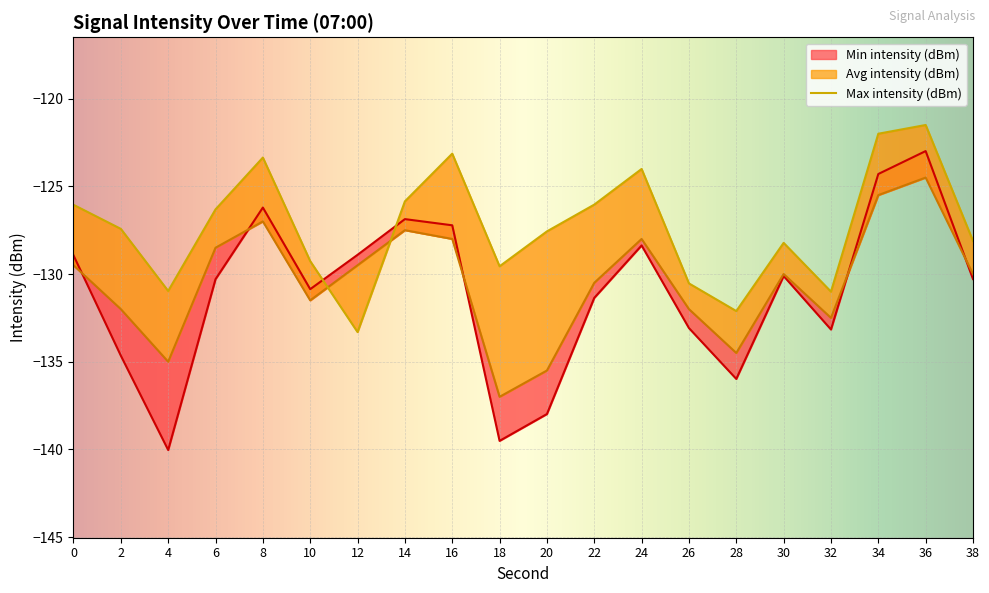

What is the value of the Max intensity (dBm) point at the 10th from the left?

-129.6